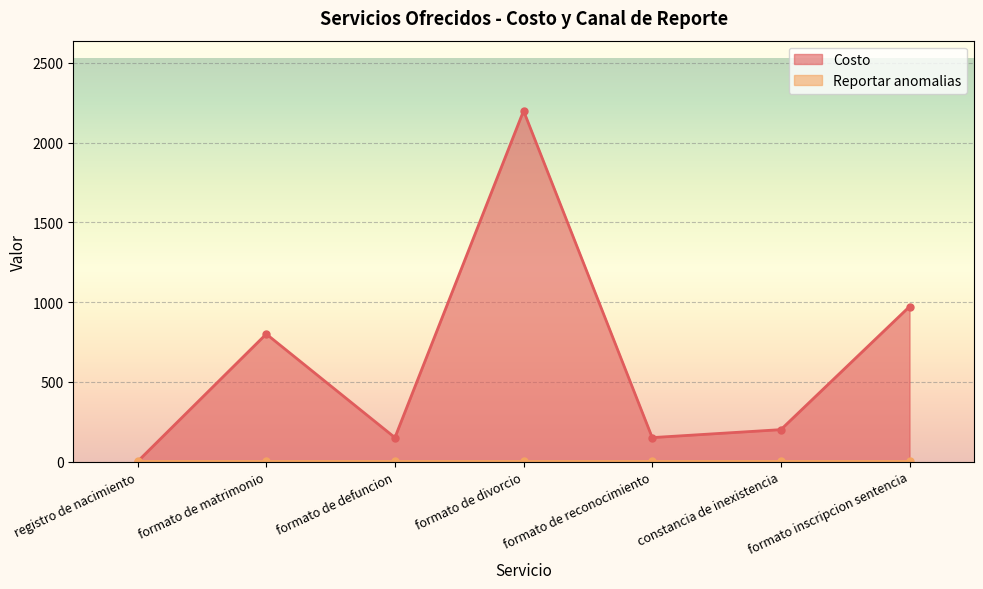

Reading left to right, transcribe all the data shown in this chart.

0	800	150	2200	150	200	972